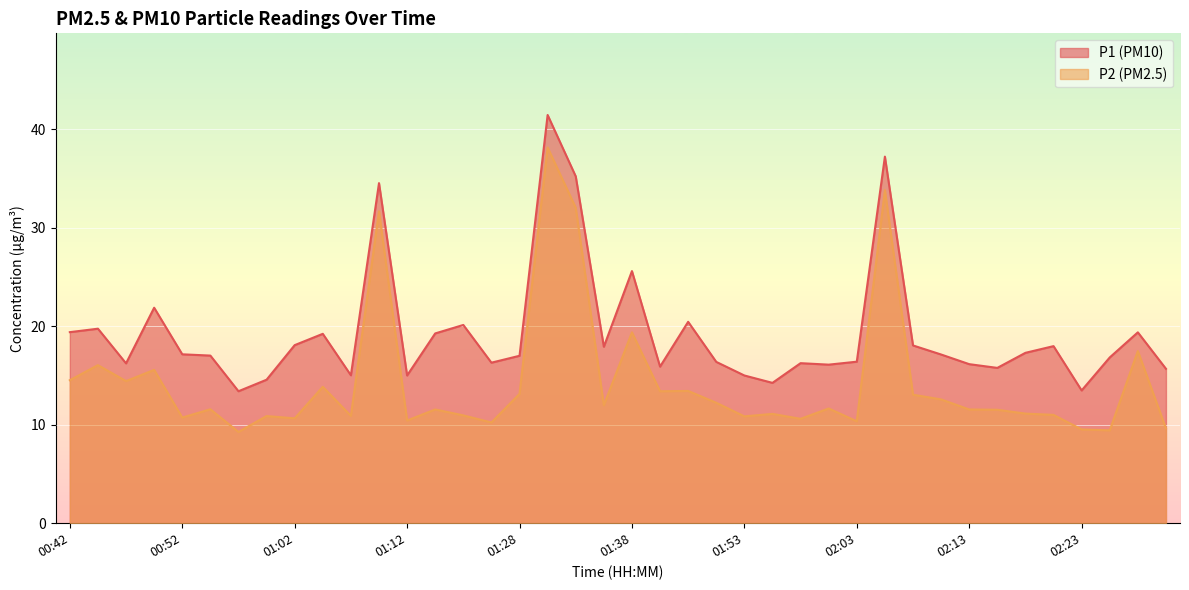

What are all the series names shown in the legend?

P1, P2